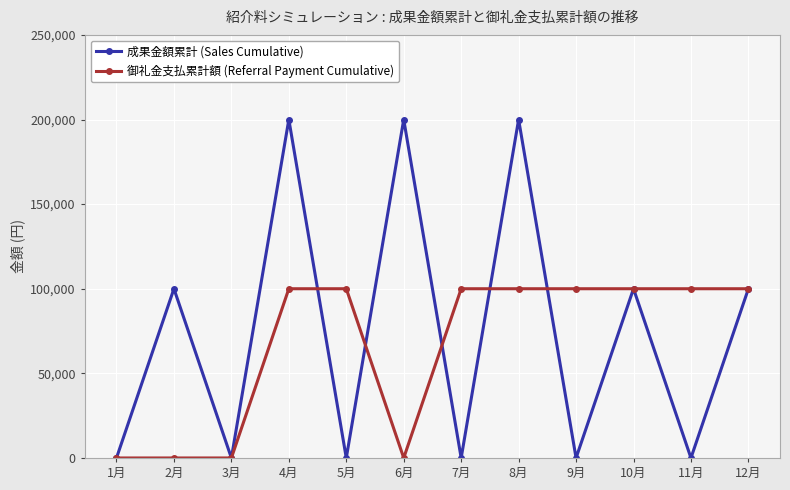

List the series in order of their peak value, highest first.

成果金額累計 (Sales Cumulative), 御礼金支払累計額 (Referral Payment Cumulative)